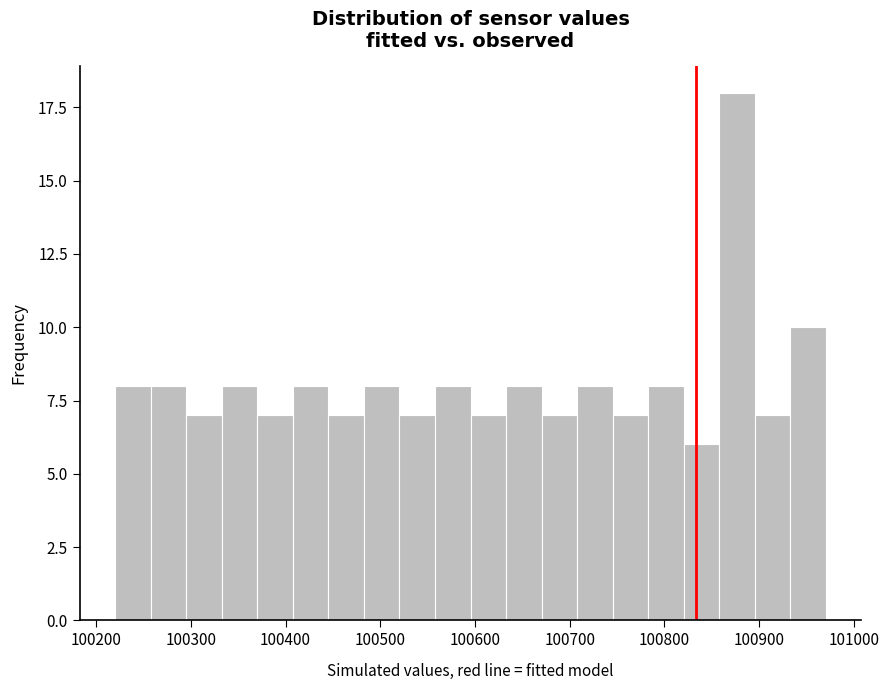

Around what value on the x-axis is the tallest bar? Give the approximate position of its centre, as read against the axis.

100880